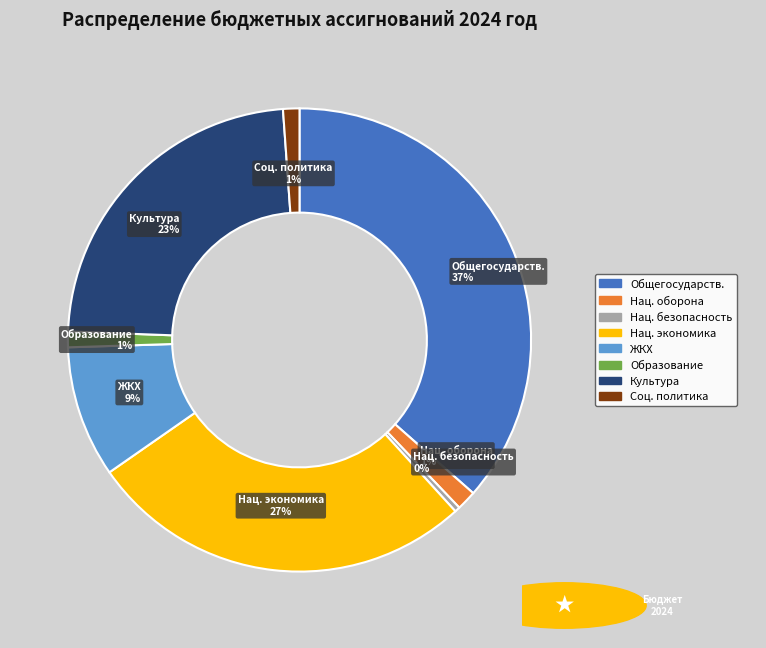

Is there a majority slice in this chart?

No